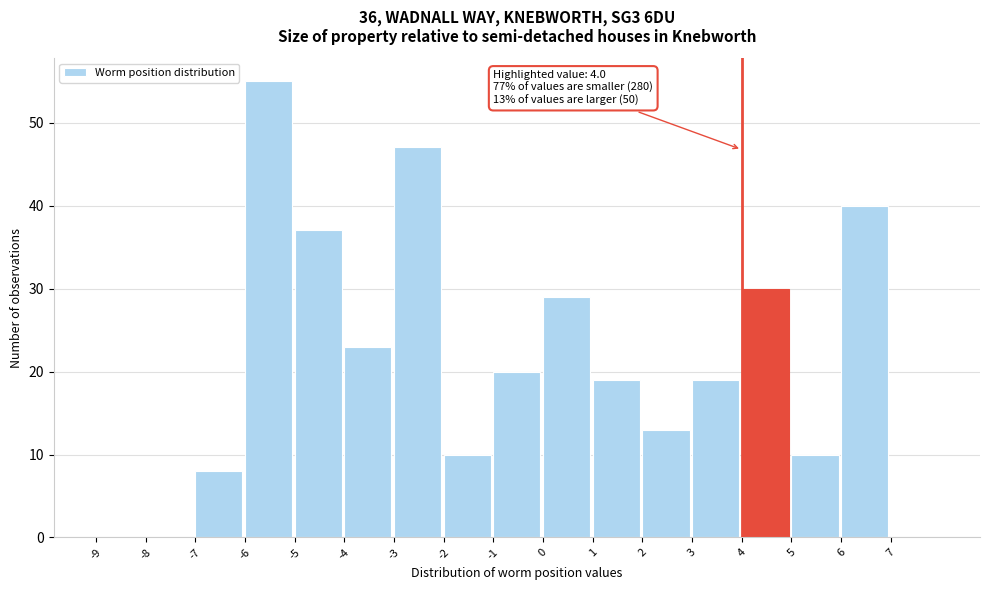

Which range on the x-axis has the tallest bar?

-6 to -5